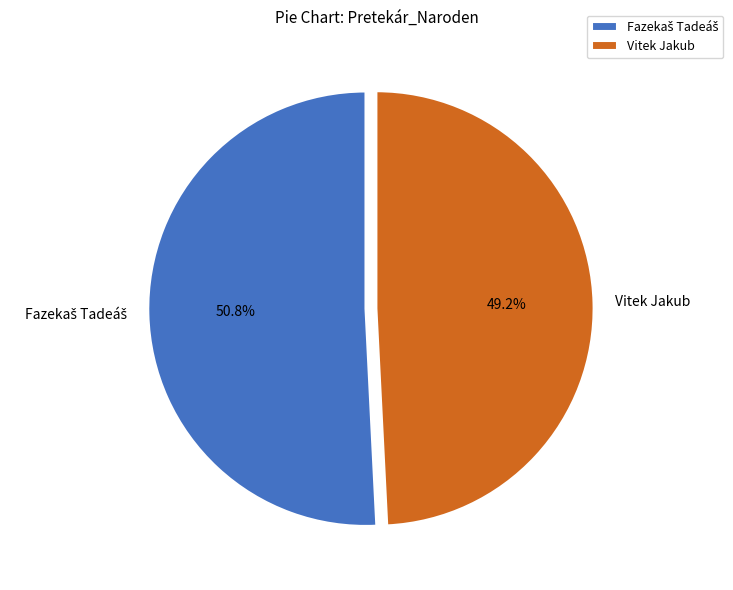

Which category has the smallest portion of the pie?

Vitek Jakub